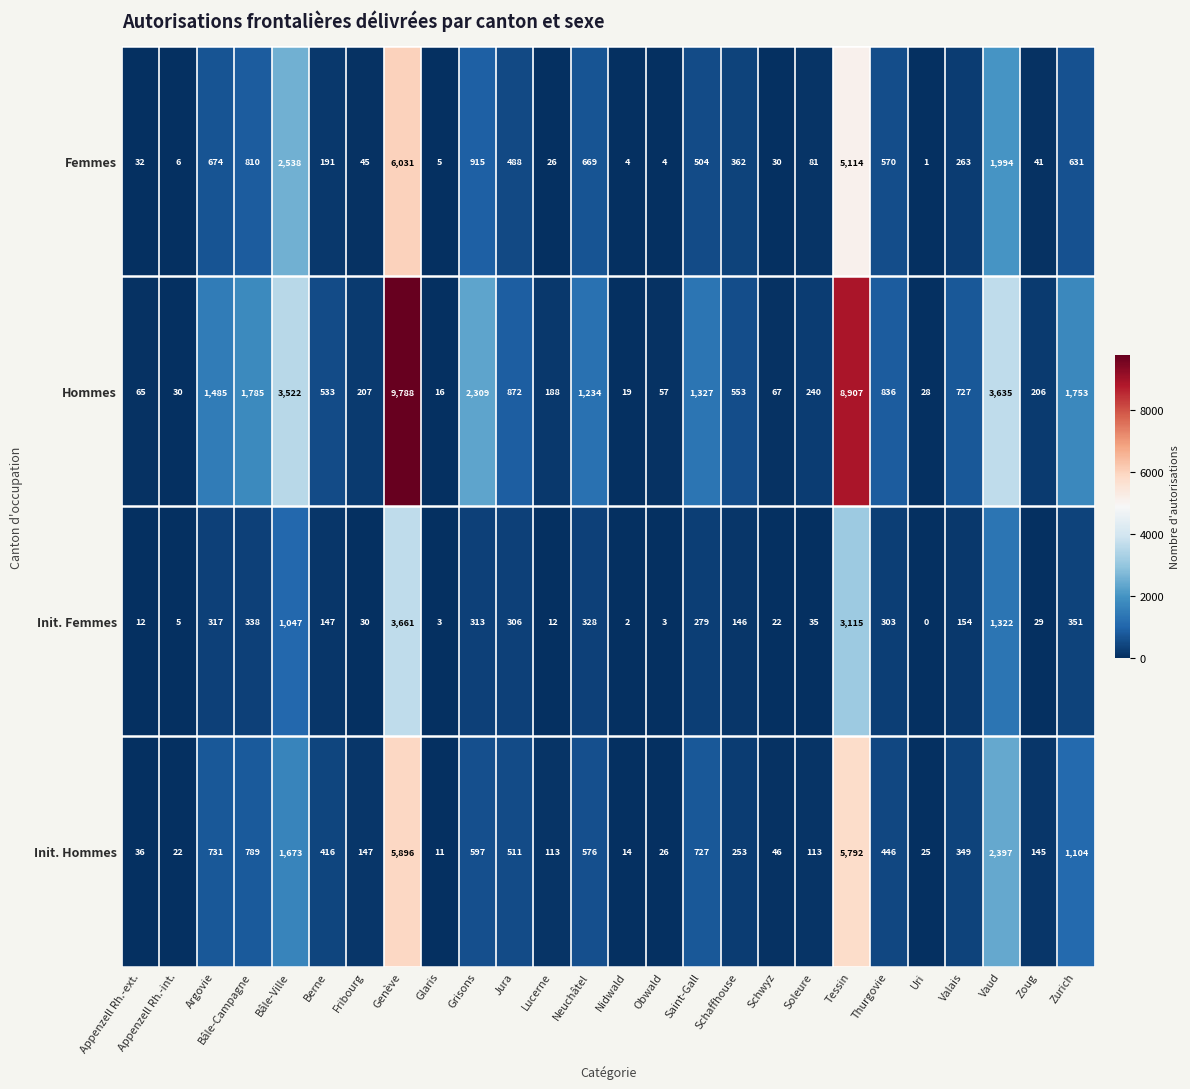

Which label corresponds to the smallest value in the chart?

Uri